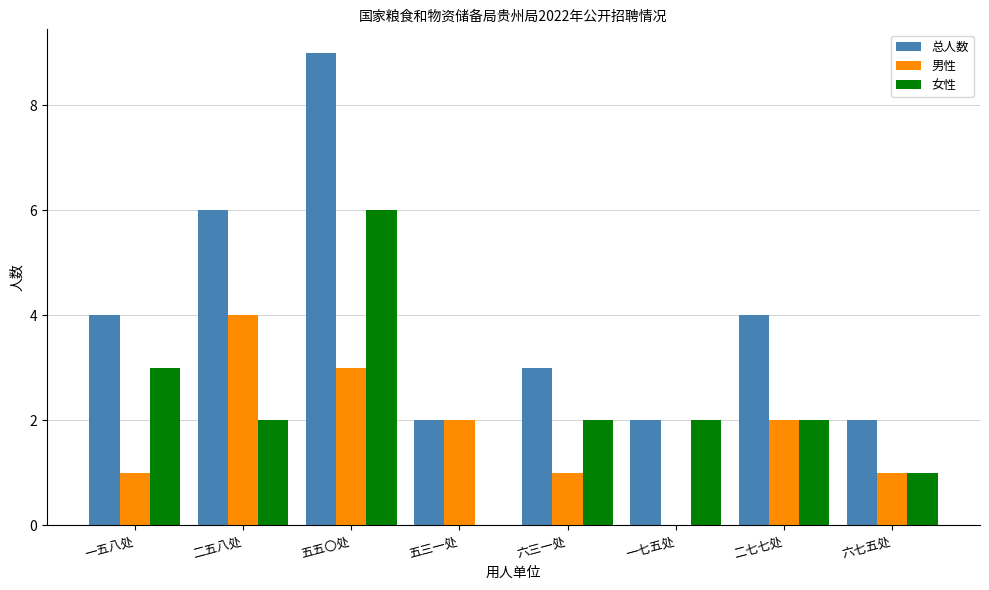

Which series has the widest spread of values?

总人数